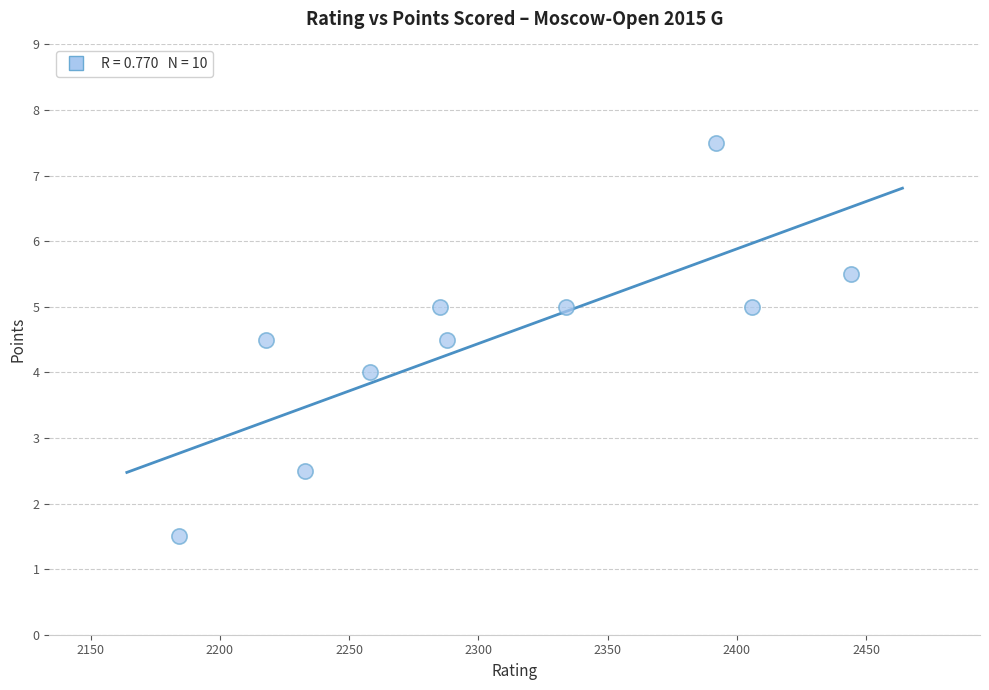

What is the average Y value?

4.5